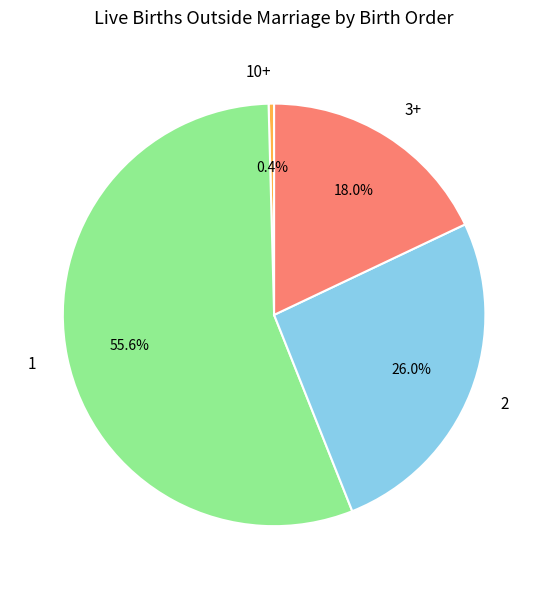

What is the smallest slice in the pie chart?

10+